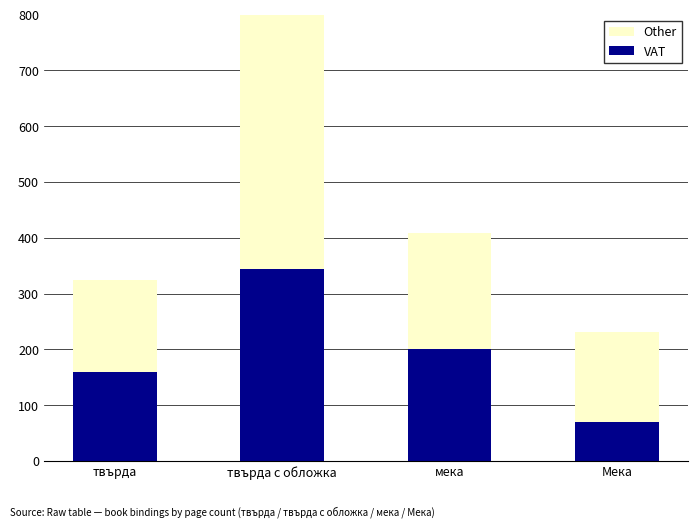

What is the minimum value shown in the chart?

70